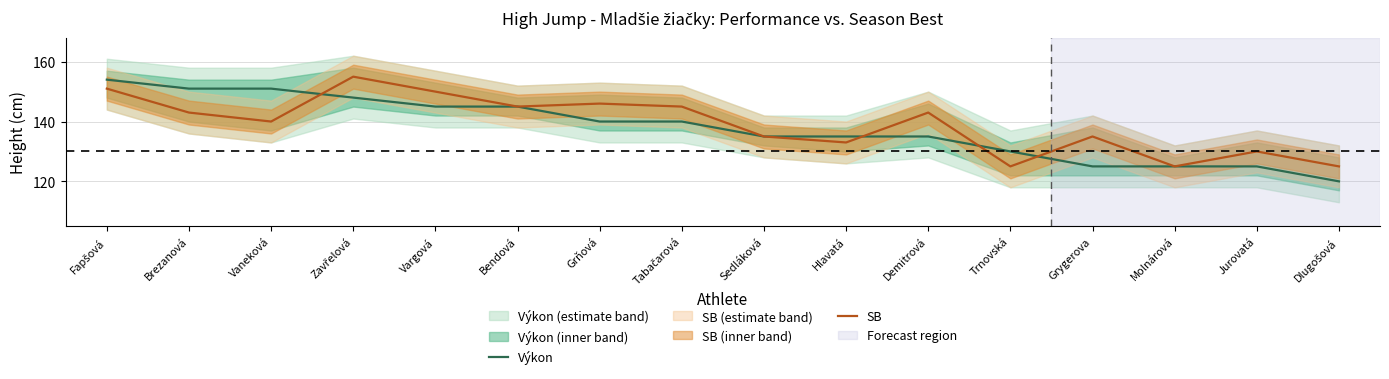

How many times do Výkon and SB cross each other?

4